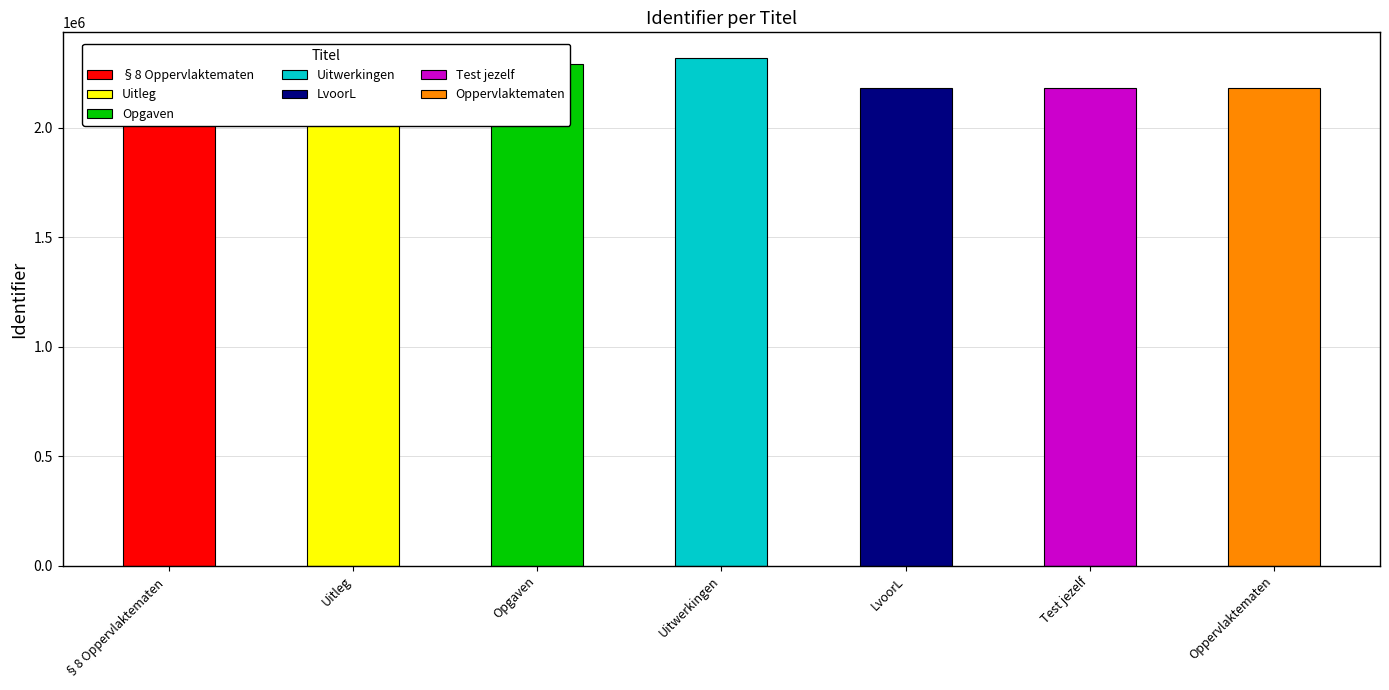

What position from the left is §8 Oppervlaktematen ?

1